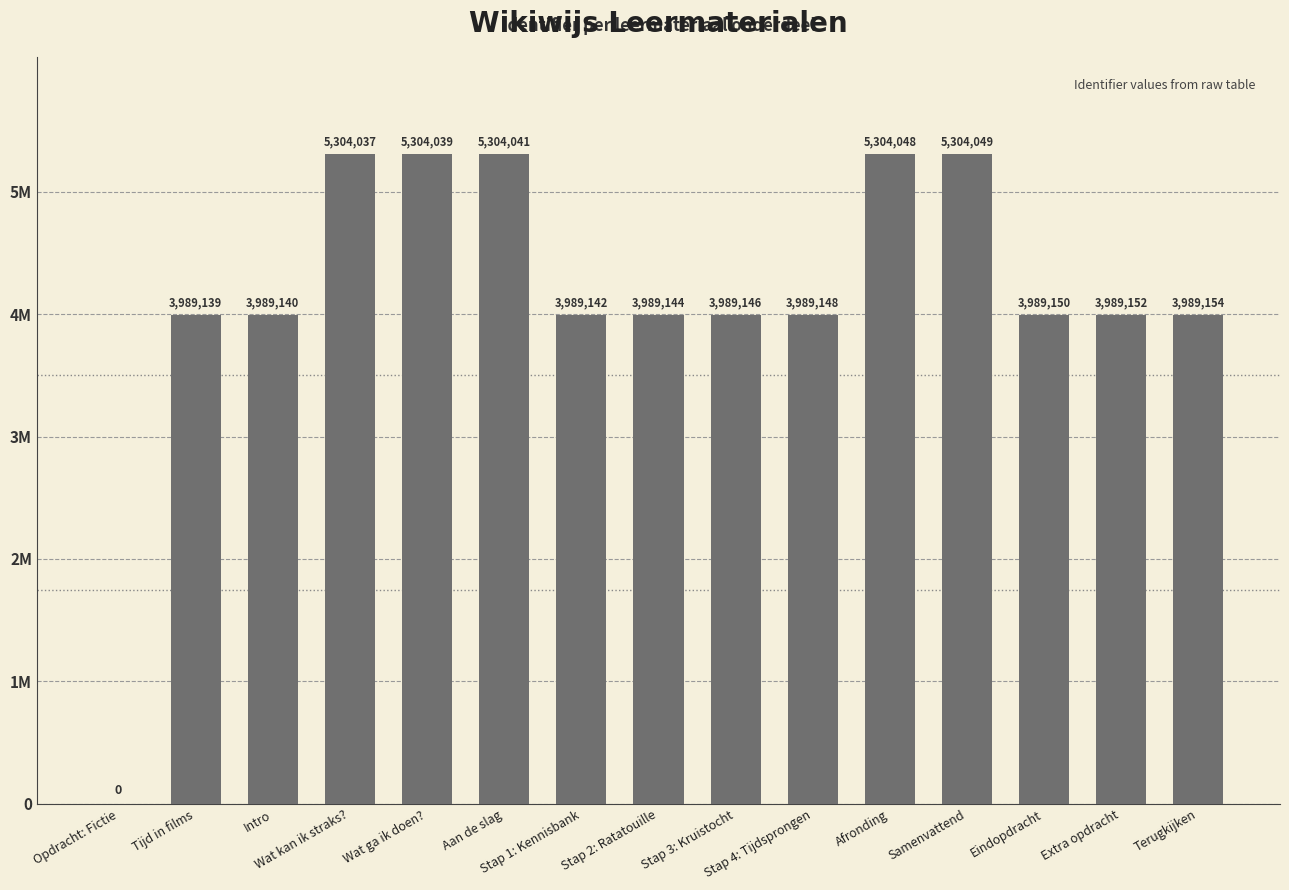

Are the bars horizontal?

No